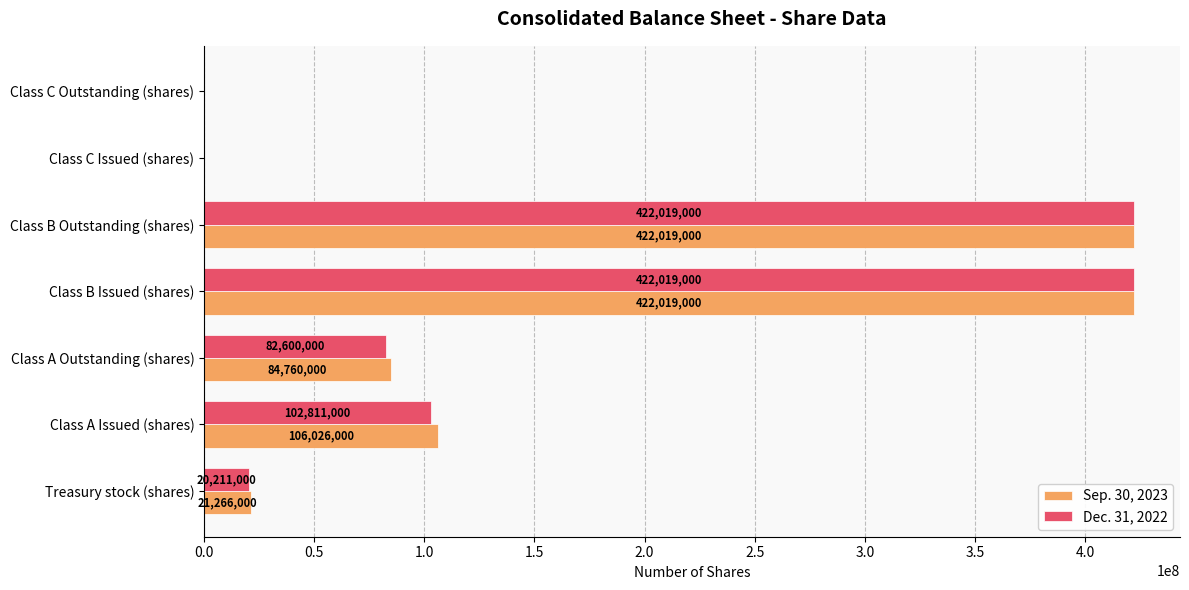

The value of Sep. 30, 2023 at Class C Outstanding (shares) is 0. True or false?

True